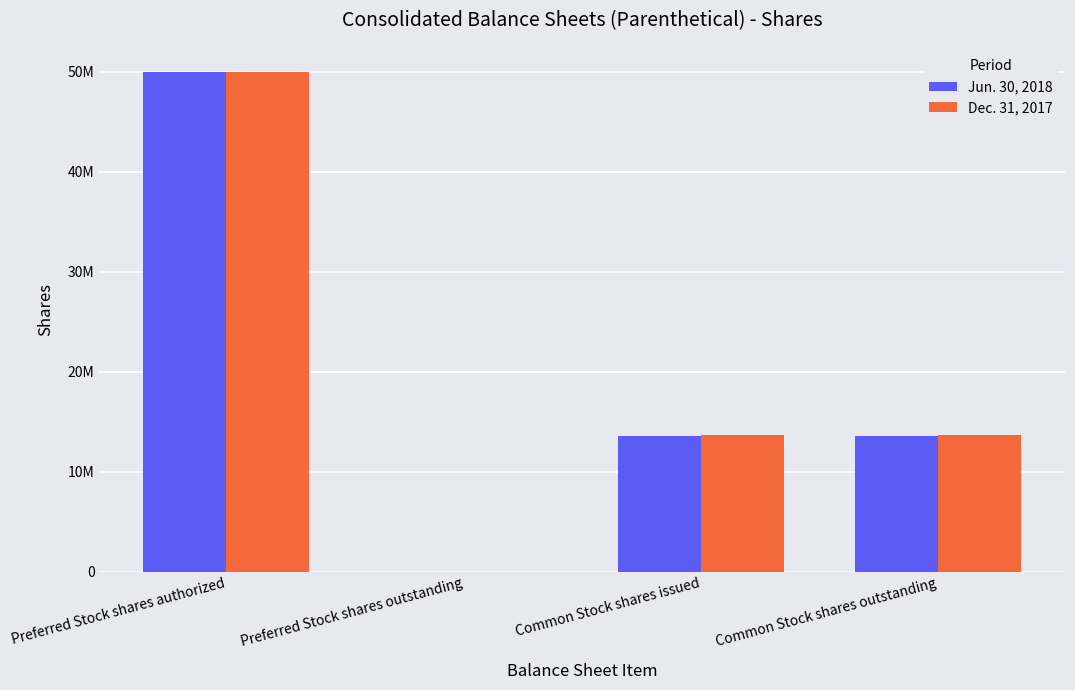

Are the bars grouped side by side (vs. stacked)?

Yes